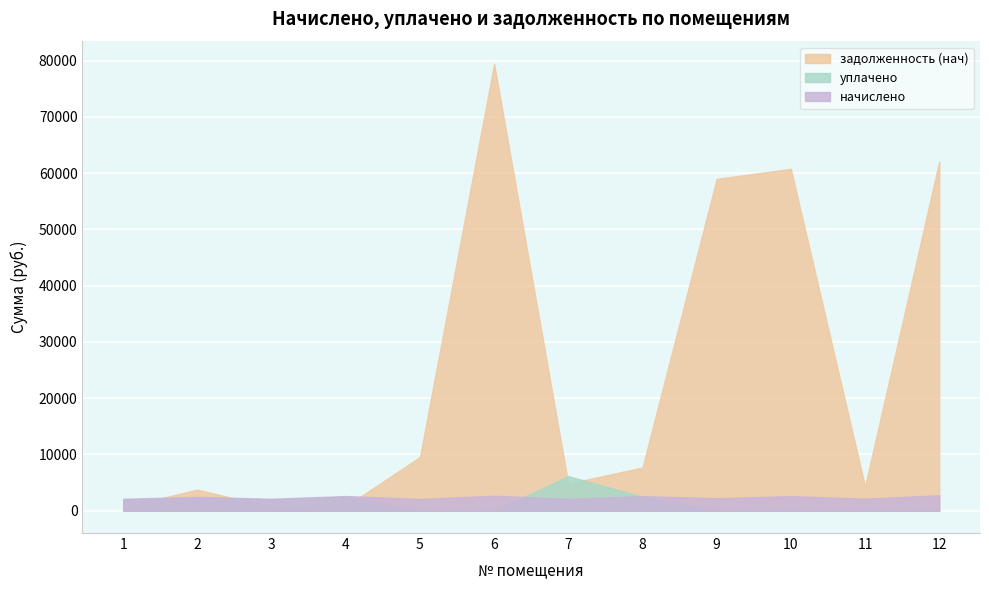

How many lines are shown in the chart?

3